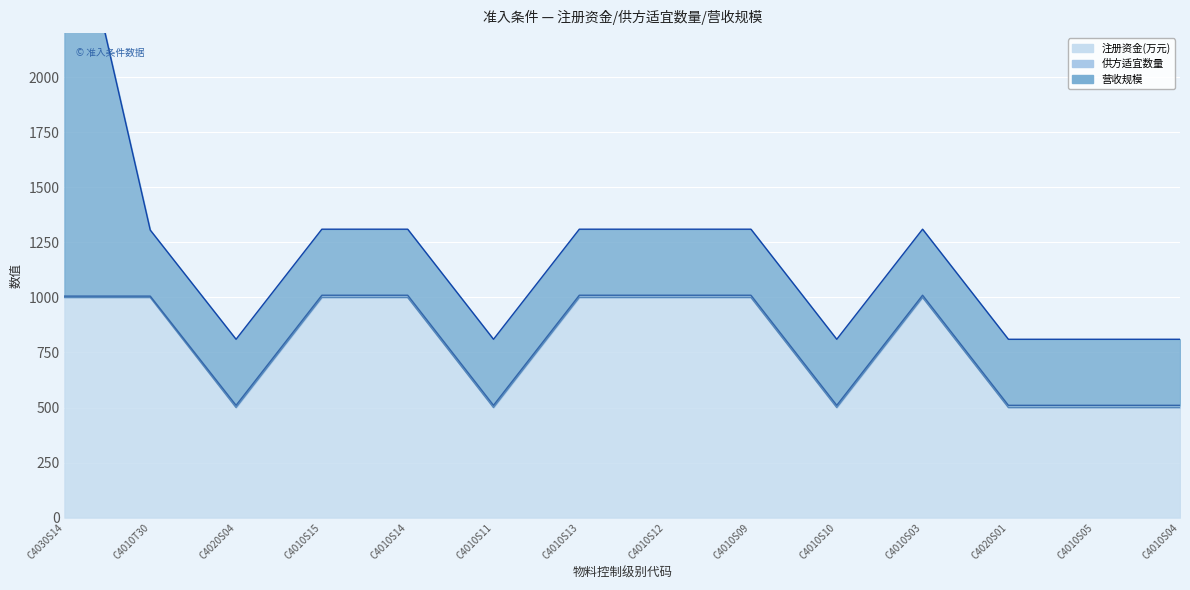

What is the value of the 注册资金(万元) point at the 6th from the left?

500